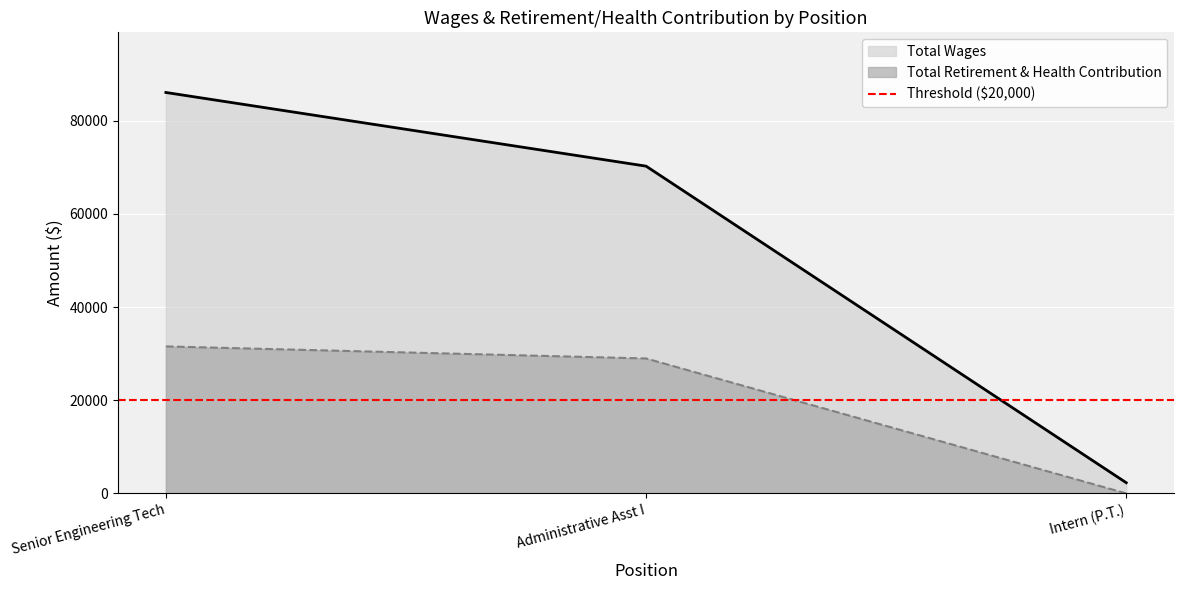

Rank the series at Senior Engineering Tech from highest to lowest value.

Total Wages, Total Retirement & Health Contribution